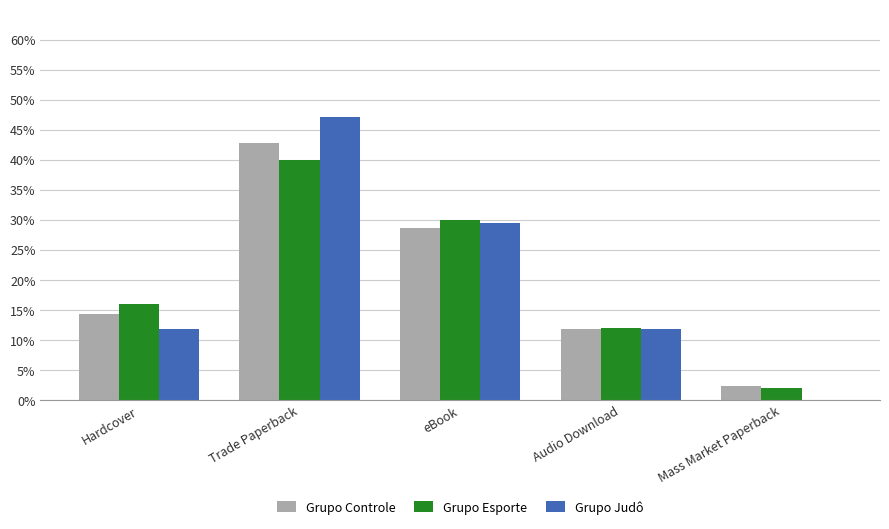

Is the value of Grupo Judô at Hardcover greater than the value of Grupo Controle at Hardcover?

No